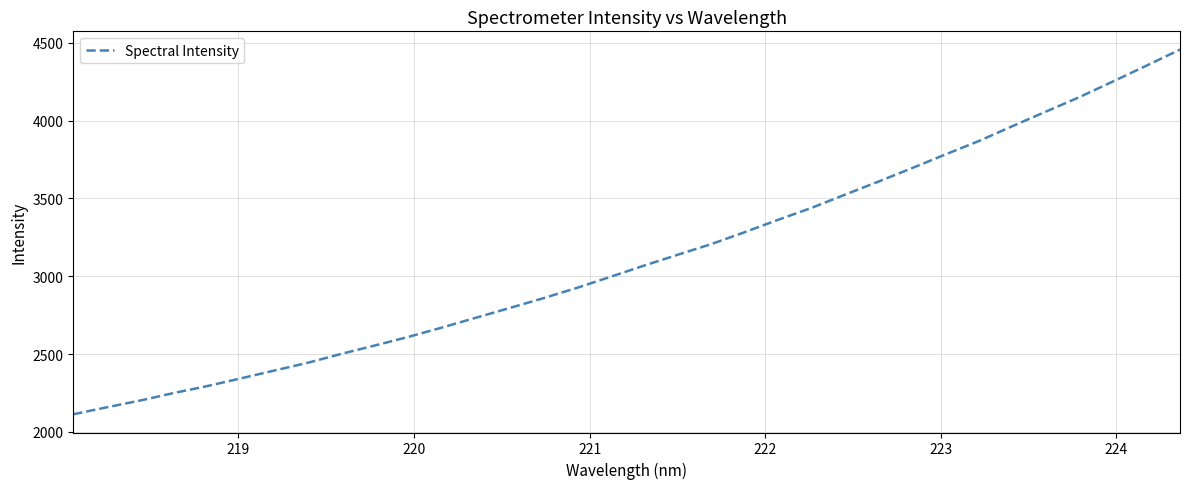

What is the greatest value displayed?

4456.6